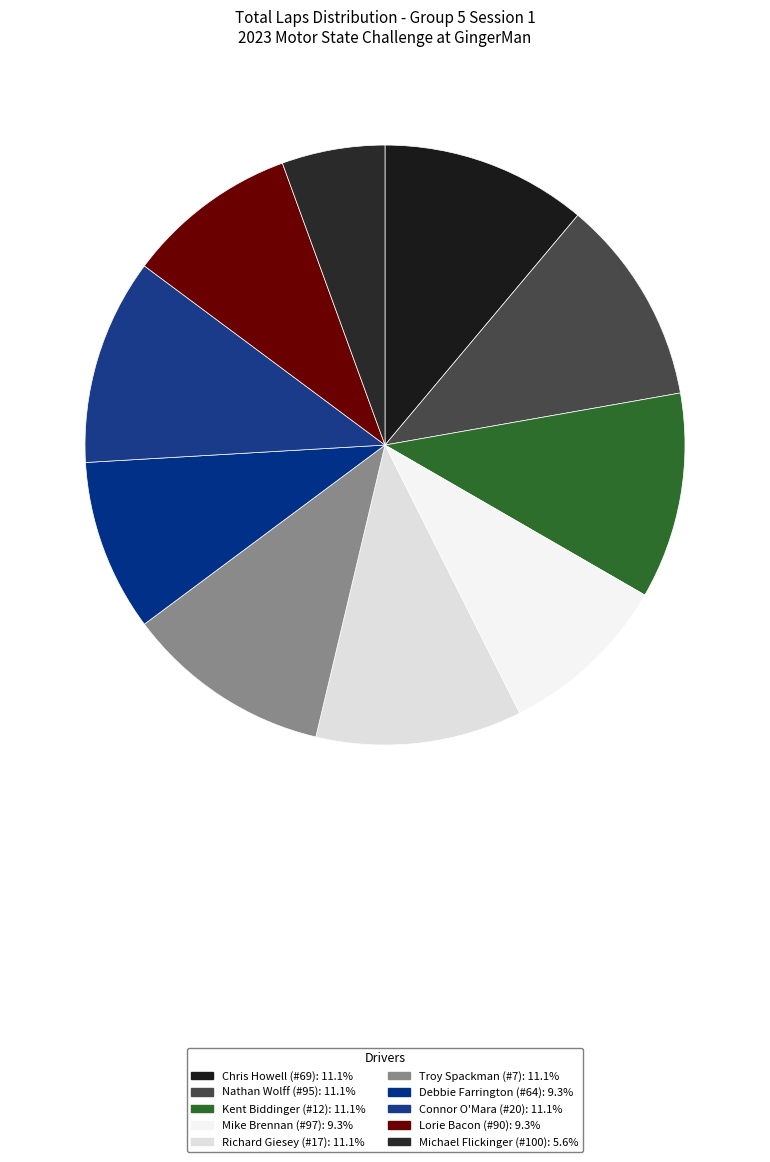

Is there any slice that represents more than half of the pie?

No